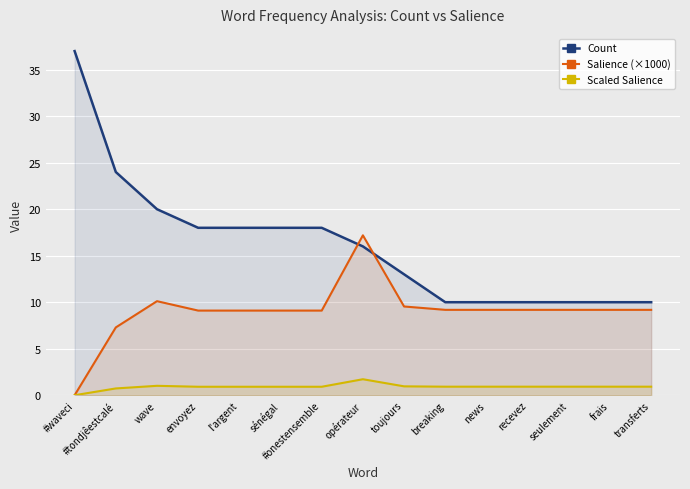

Reading left to right, transcribe all the data shown in this chart.

Count: #waveci=37.0	#tondjêestcalé=24.0	wave=20.0	envoyez=18.0	l'argent=18.0	sénégal=18.0	#onestensemble=18.0	opérateur=16.0	toujours=13.0	breaking=10.0	news=10.0	recevez=10.0	seulement=10.0	frais=10.0	transferts=10.0
Salience (×1000): #waveci=0.0	#tondjêestcalé=7.3	wave=10.1	envoyez=9.1	l'argent=9.1	sénégal=9.1	#onestensemble=9.1	opérateur=17.2	toujours=9.5	breaking=9.2	news=9.2	recevez=9.2	seulement=9.2	frais=9.2	transferts=9.2
Scaled Salience: #waveci=0.0	#tondjêestcalé=0.7	wave=1.0	envoyez=0.9	l'argent=0.9	sénégal=0.9	#onestensemble=0.9	opérateur=1.7	toujours=1.0	breaking=0.9	news=0.9	recevez=0.9	seulement=0.9	frais=0.9	transferts=0.9